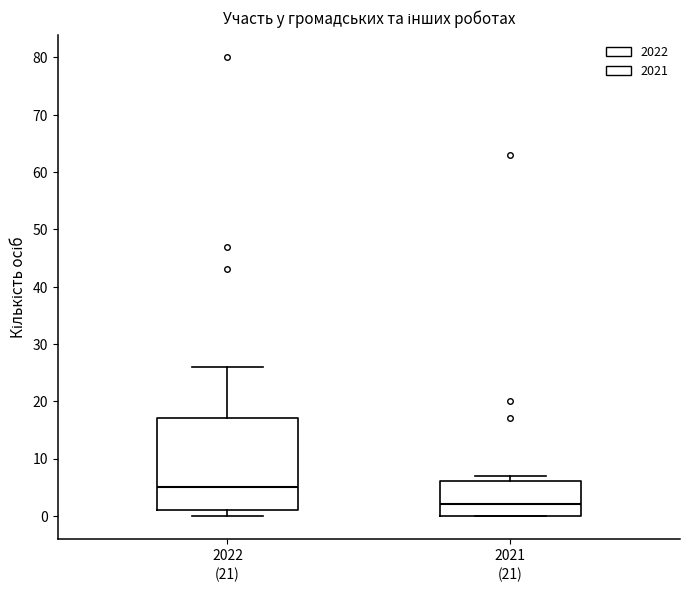

Reading left to right, transcribe this box plot: for each box, give where its median line is, the range the box spans, and where its two whiskers end, as read against the y-axis. The values are not printed on the chart, so give them approximately, as read against the axis.

2022: median 5, box 1 to 17, whiskers 0 to 26
2021: median 2, box 0 to 6, whiskers 0 to 7